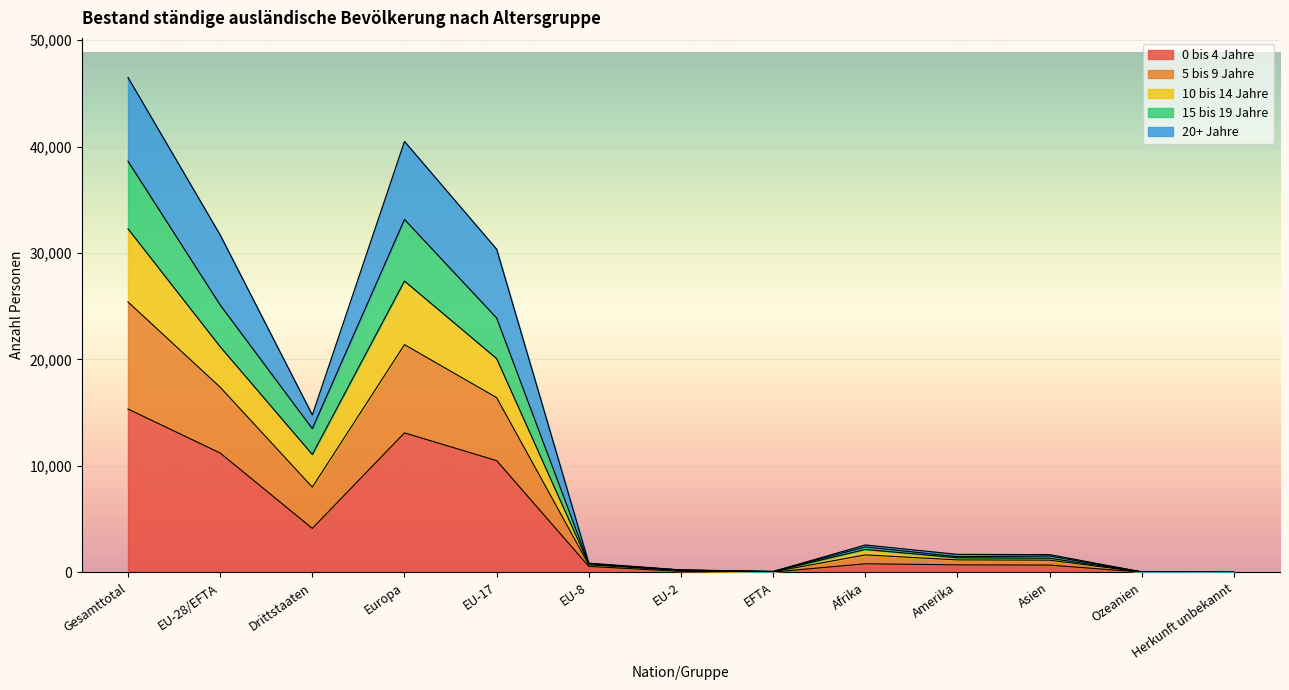

What is the total value across all series at EFTA?

91